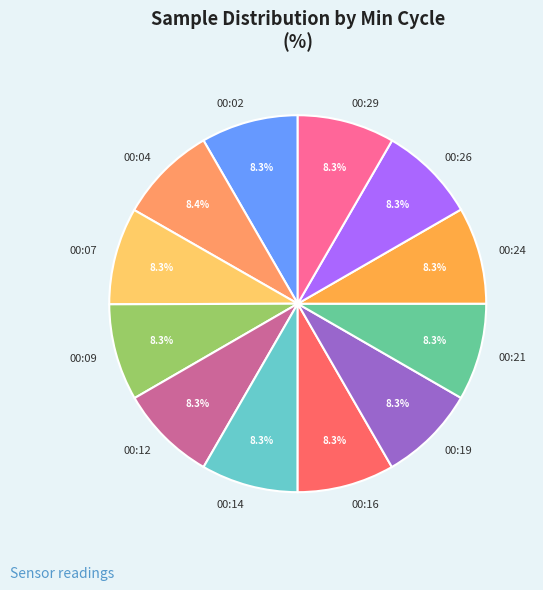

Does 00:07 represent more than half of the total?

No